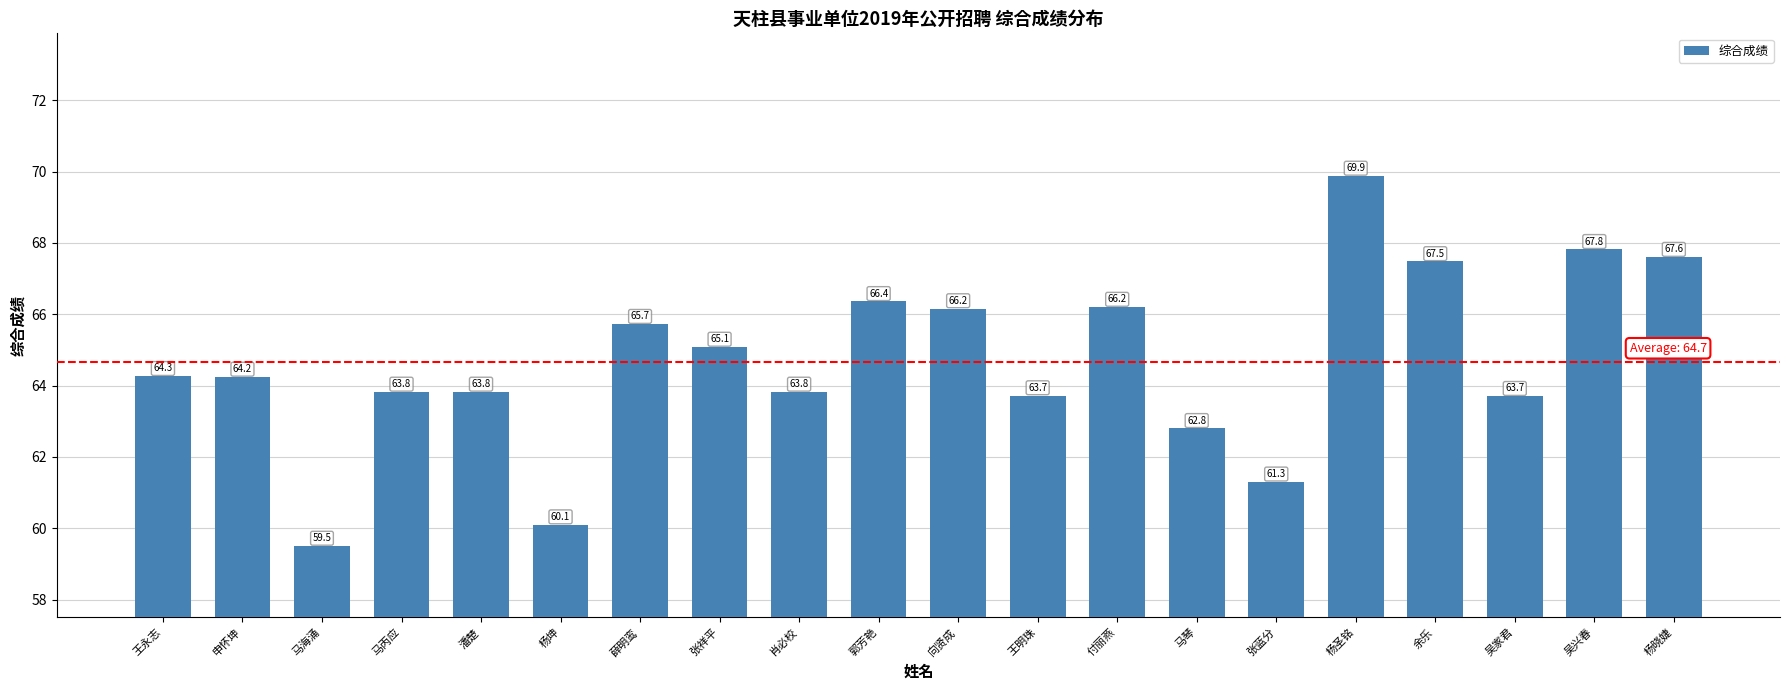

At which category does the chart reach its minimum across all series?

马海涌